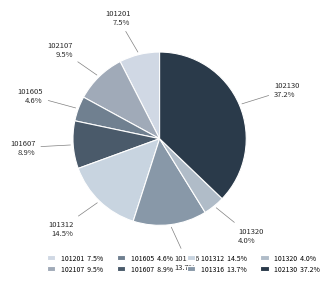

Is 101605 the majority of the pie?

No